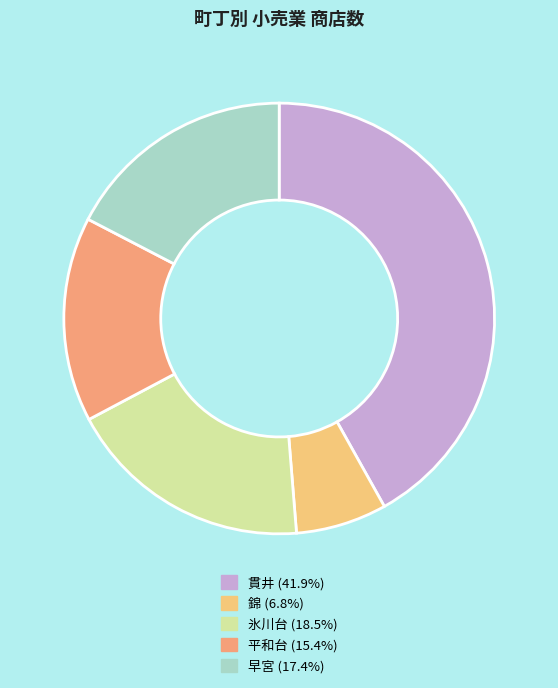

How many slices are in this pie chart?

5